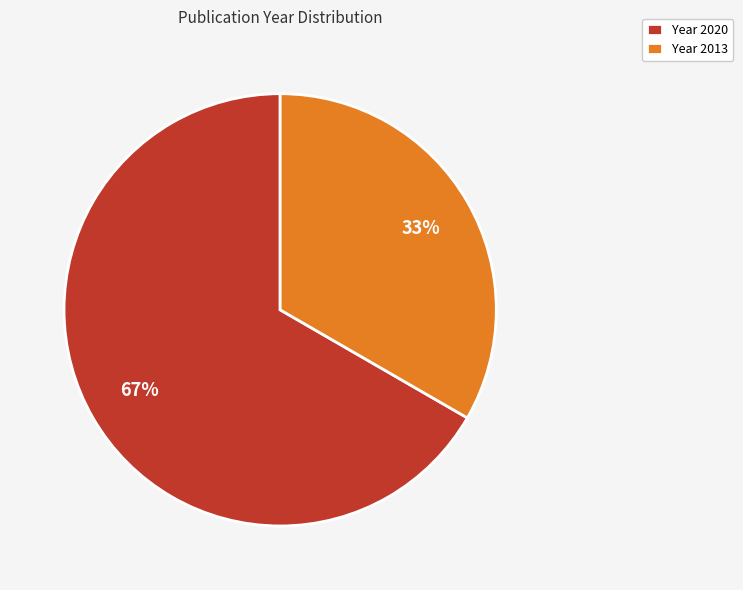

Rank the categories by value from lowest to highest.

Year 2013, Year 2020